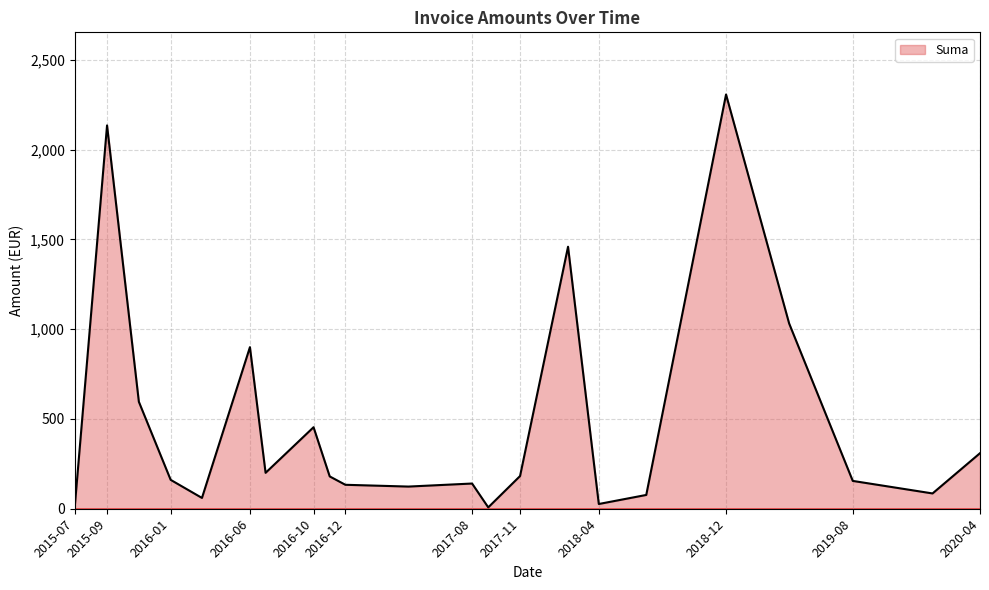

What is the difference between the maximum and minimum values?

2299.7